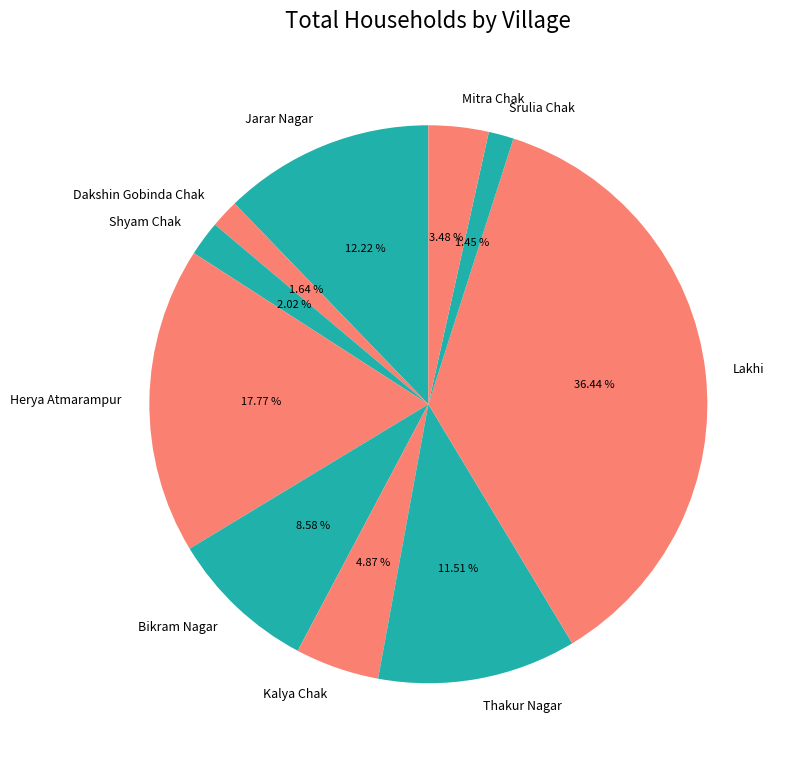

To the nearest percent, what is the difference between the largest and smallest slice percentages?

35%